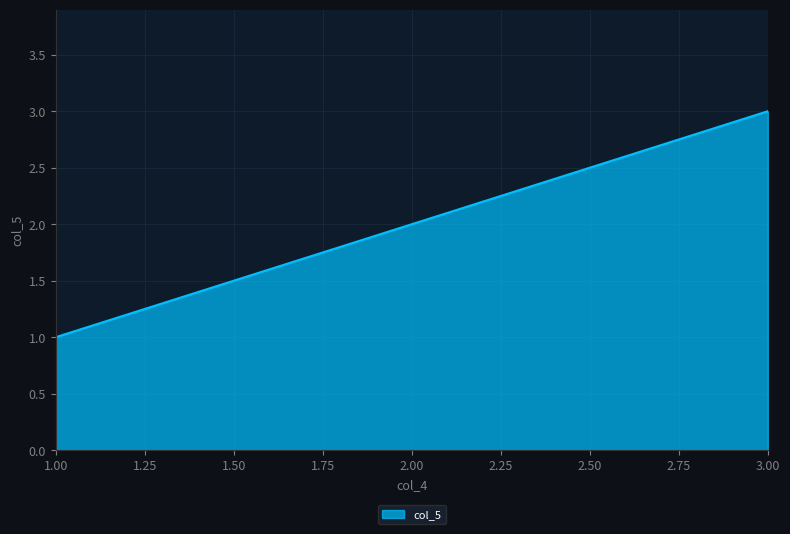

The value at 1.00 is 2. True or false?

False